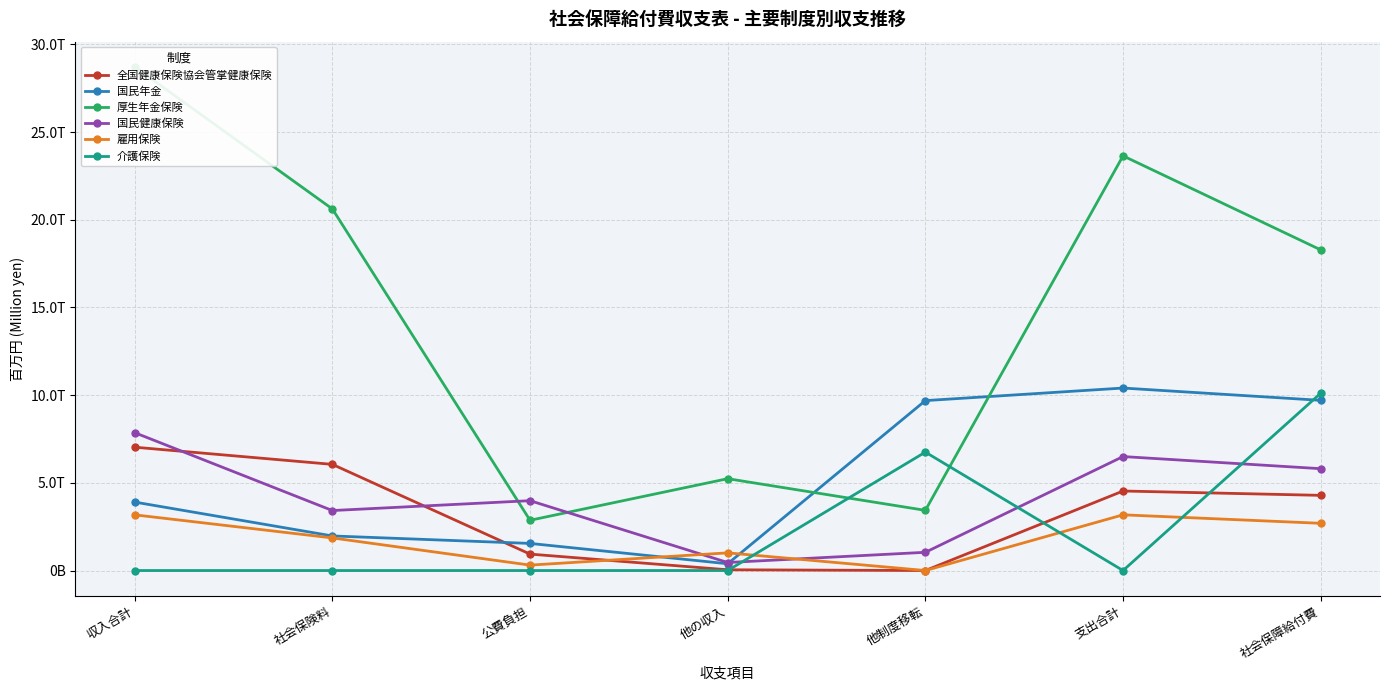

True or false: 雇用保険 and 国民健康保険 intersect in this chart.

True